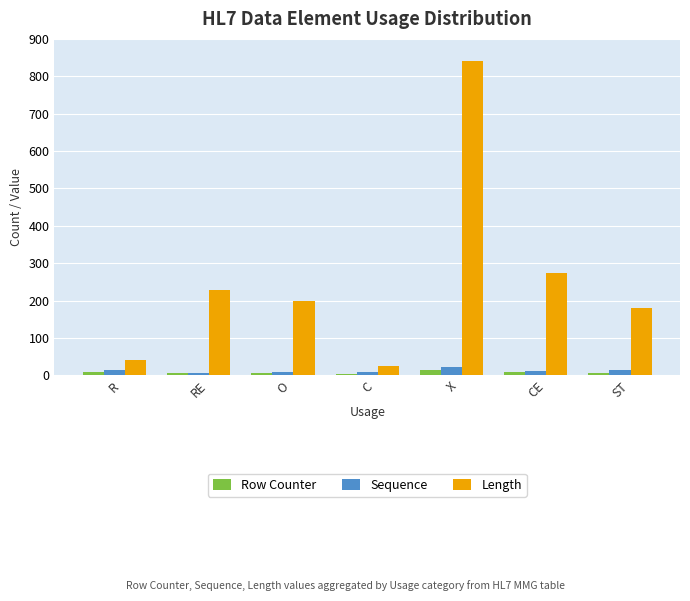

What is the maximum value shown in the chart?

841